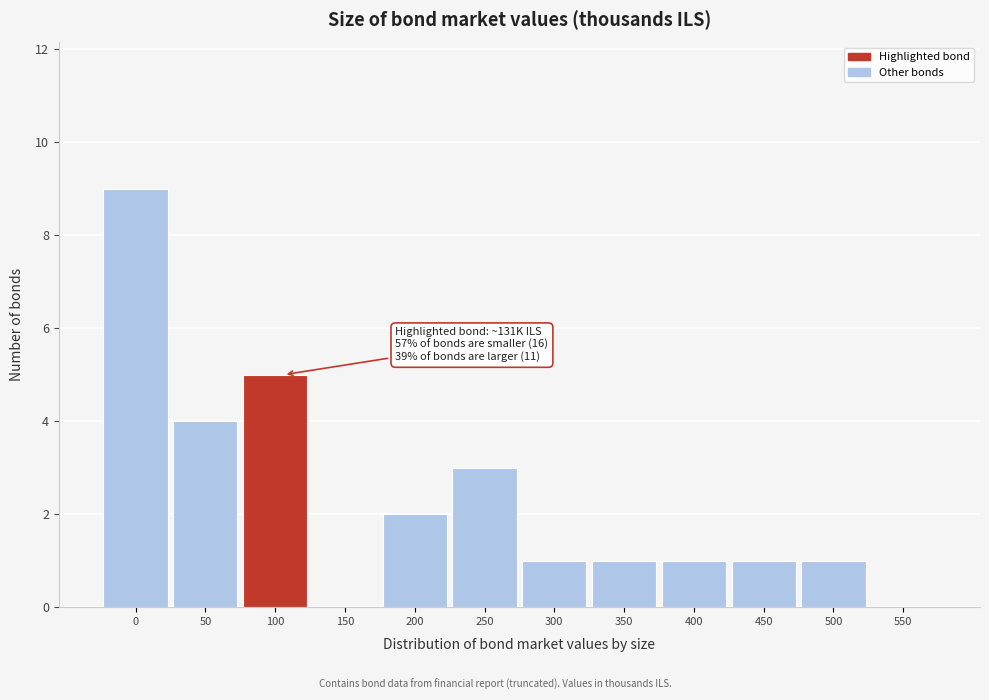

Reading left to right, extract all data points from this chart.

0=9	50=4	100=5	150=0	200=2	250=3	300=1	350=1	400=1	450=1	500=1	550=0